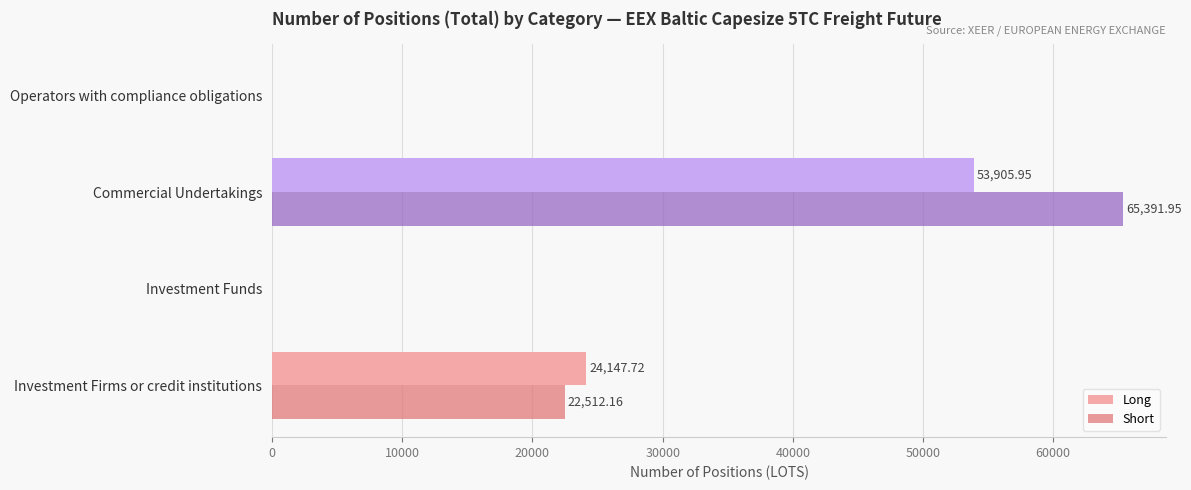

Is the value of Short at Investment Funds greater than the value of Long at Commercial Undertakings?

No